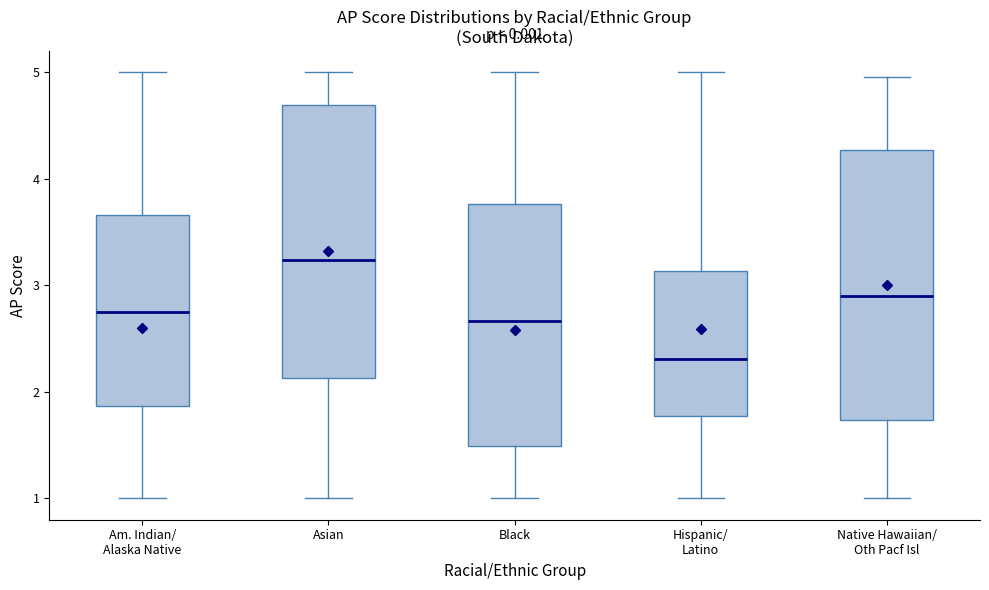

Reading left to right, read every box against the y-axis: the position of its median line, the range the box covers, and the ends of its whiskers. The values are not printed on the chart, so give them approximately, as read against the axis.

Am. Indian/ Alaska Native: median 2.7, box 1.9 to 3.7, whiskers 1.0 to 5.0
Asian: median 3.2, box 2.1 to 4.7, whiskers 1.0 to 5.0
Black: median 2.7, box 1.5 to 3.8, whiskers 1.0 to 5.0
Hispanic/ Latino: median 2.3, box 1.8 to 3.1, whiskers 1.0 to 5.0
Native Hawaiian/ Oth Pacf Isl: median 2.9, box 1.7 to 4.3, whiskers 1.0 to 5.0